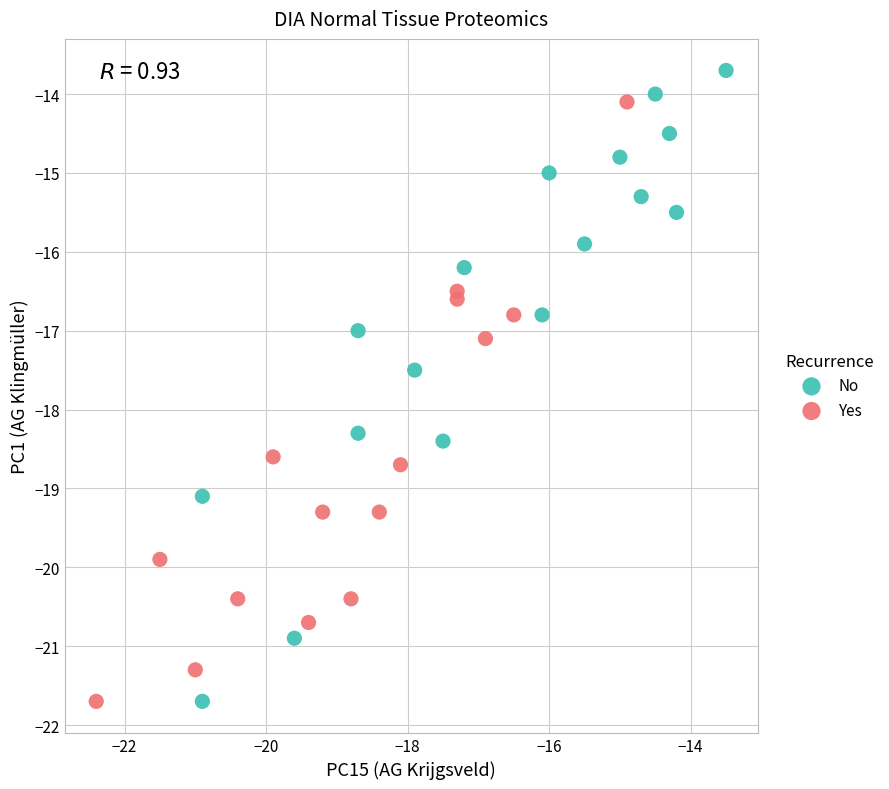

What are all the series names shown in the legend?

No, Yes